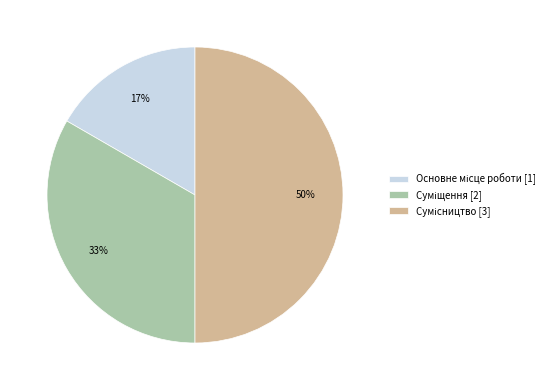

To the nearest percent, what is the difference between the largest and smallest slice percentages?

33%